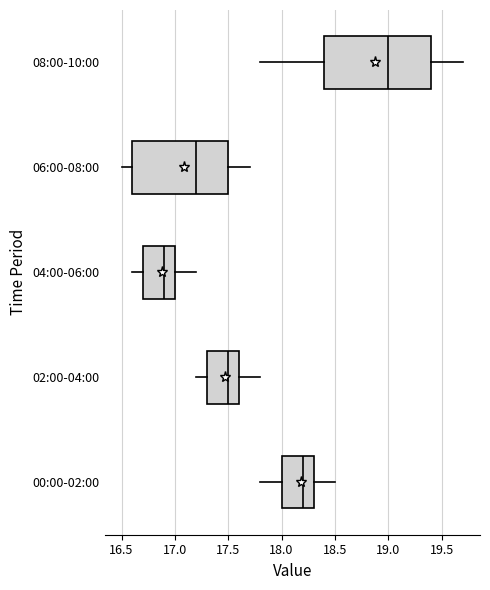

Reading bottom to top, read every box against the x-axis: the position of its median line, the range the box covers, and the ends of its whiskers. The values are not printed on the chart, so give them approximately, as read against the axis.

00:00-02:00: median 18.2, box 18.0 to 18.3, whiskers 17.8 to 18.5
02:00-04:00: median 17.5, box 17.3 to 17.6, whiskers 17.2 to 17.8
04:00-06:00: median 16.9, box 16.7 to 17.0, whiskers 16.6 to 17.2
06:00-08:00: median 17.2, box 16.6 to 17.5, whiskers 16.5 to 17.7
08:00-10:00: median 19.0, box 18.4 to 19.4, whiskers 17.8 to 19.7